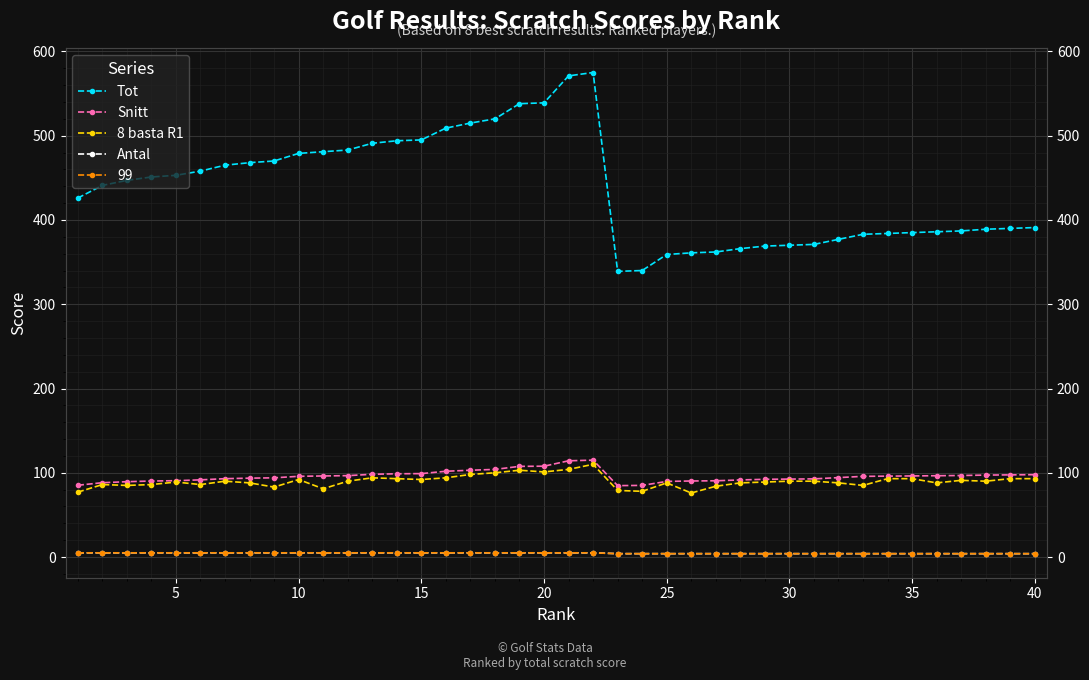

Count the number of categories in the chart.

40